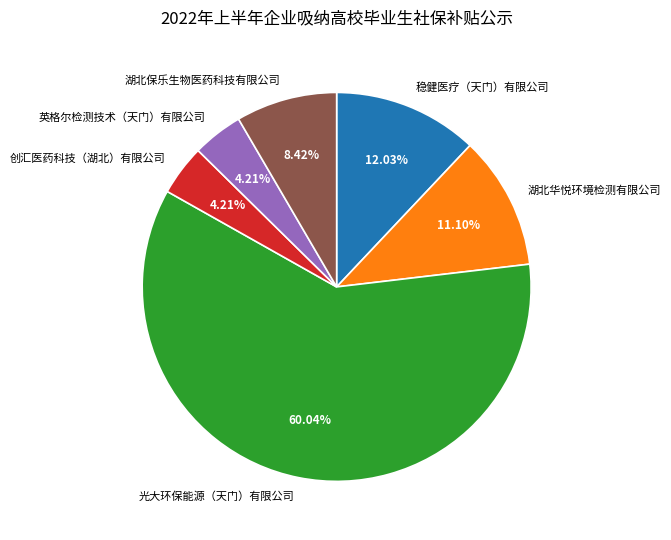

Approximately how many times larger is the value at 英格尔检测技术（天门）有限公司 compared to 光大环保能源（天门）有限公司?

0.1